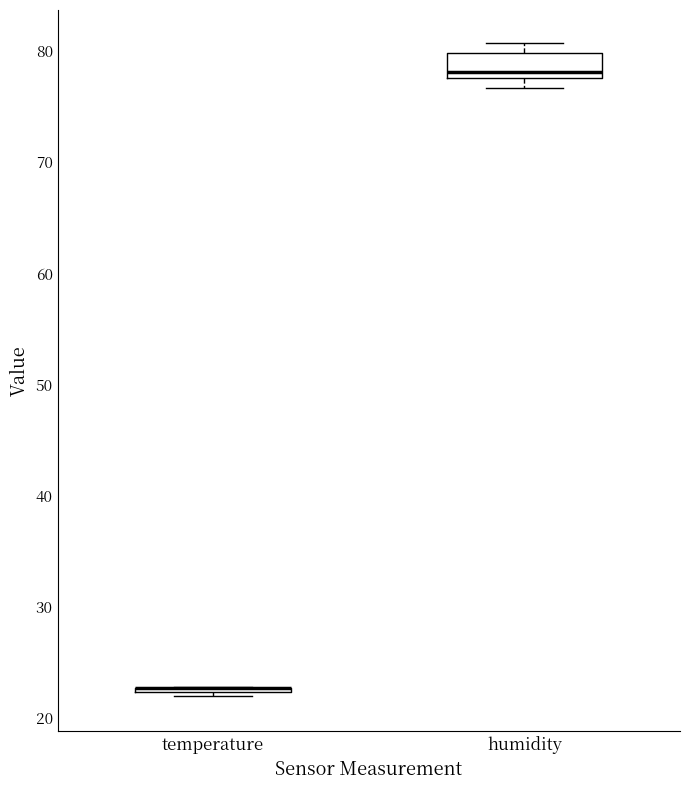

Which box is the tallest, from its lower edge to its upper edge?

humidity